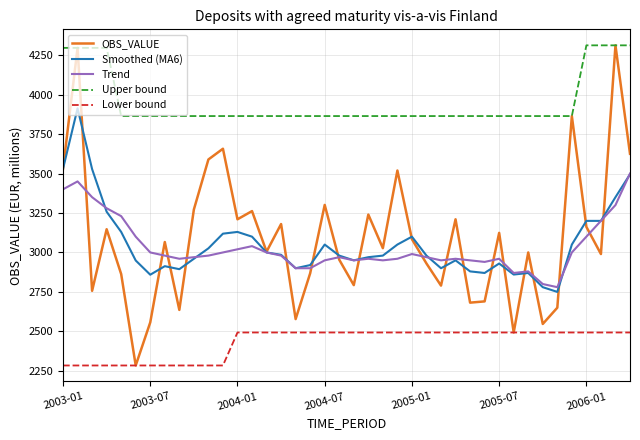

What are all the series names shown in the legend?

OBS_VALUE, Smoothed (MA6), Trend, Upper bound, Lower bound